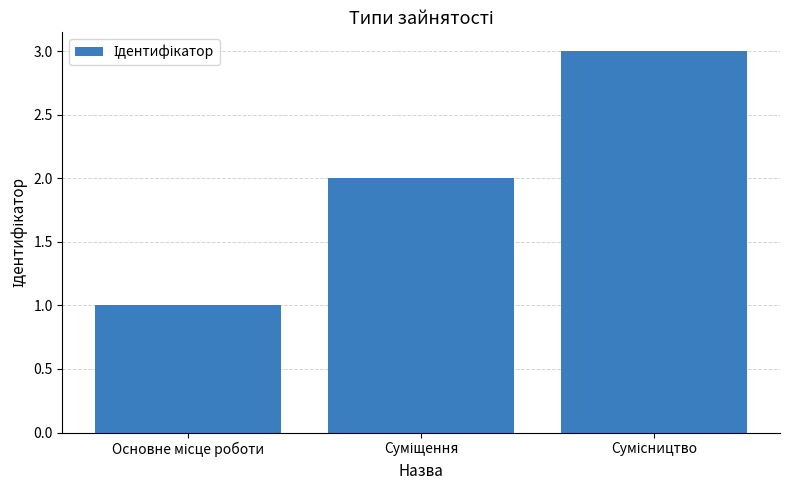

What is the greatest value displayed?

3